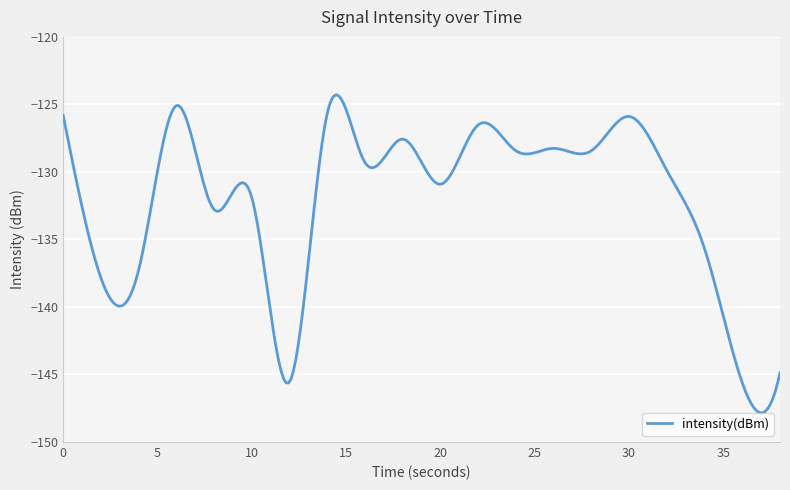

What is the smallest value displayed?

-147.8